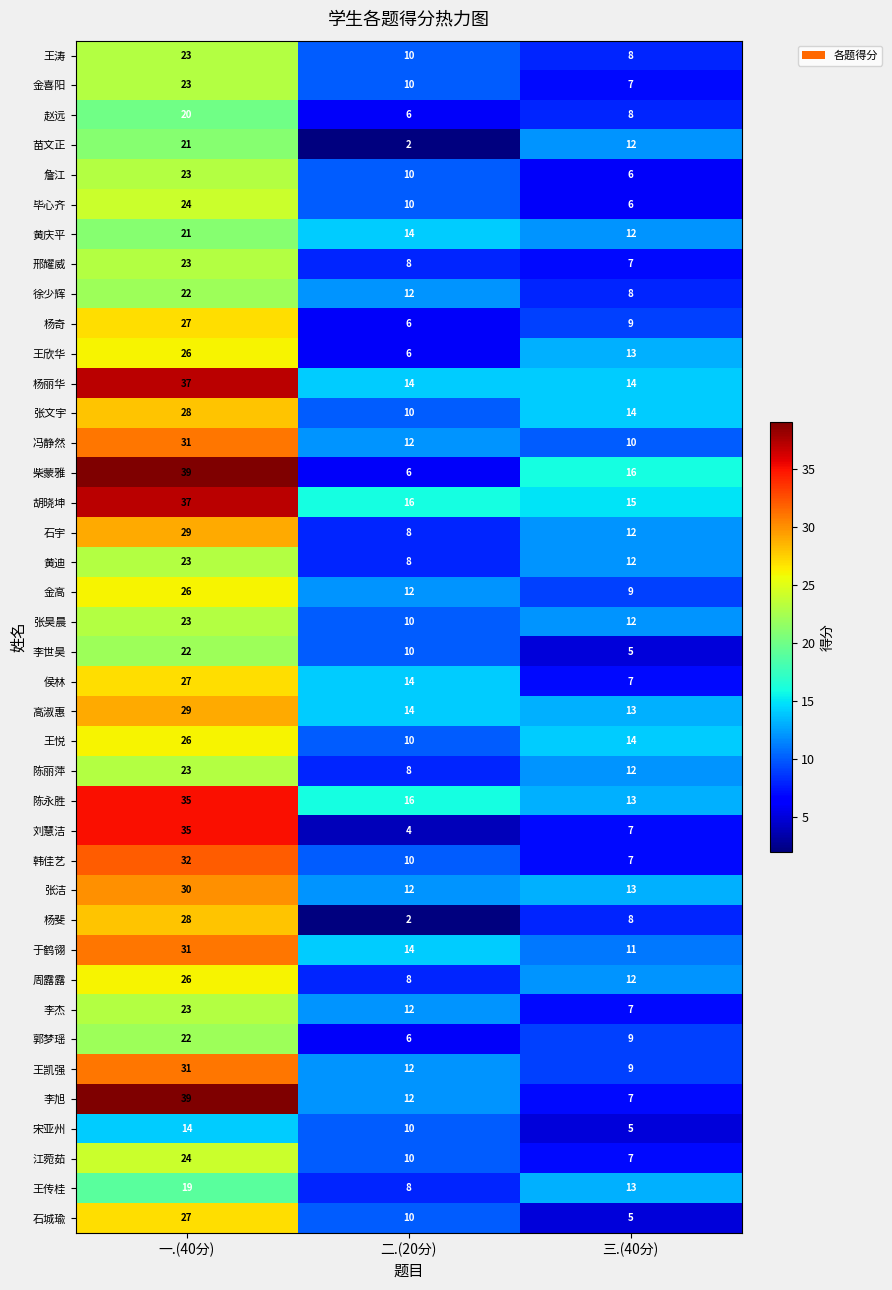

What is the average value of the 张洁 series?

18